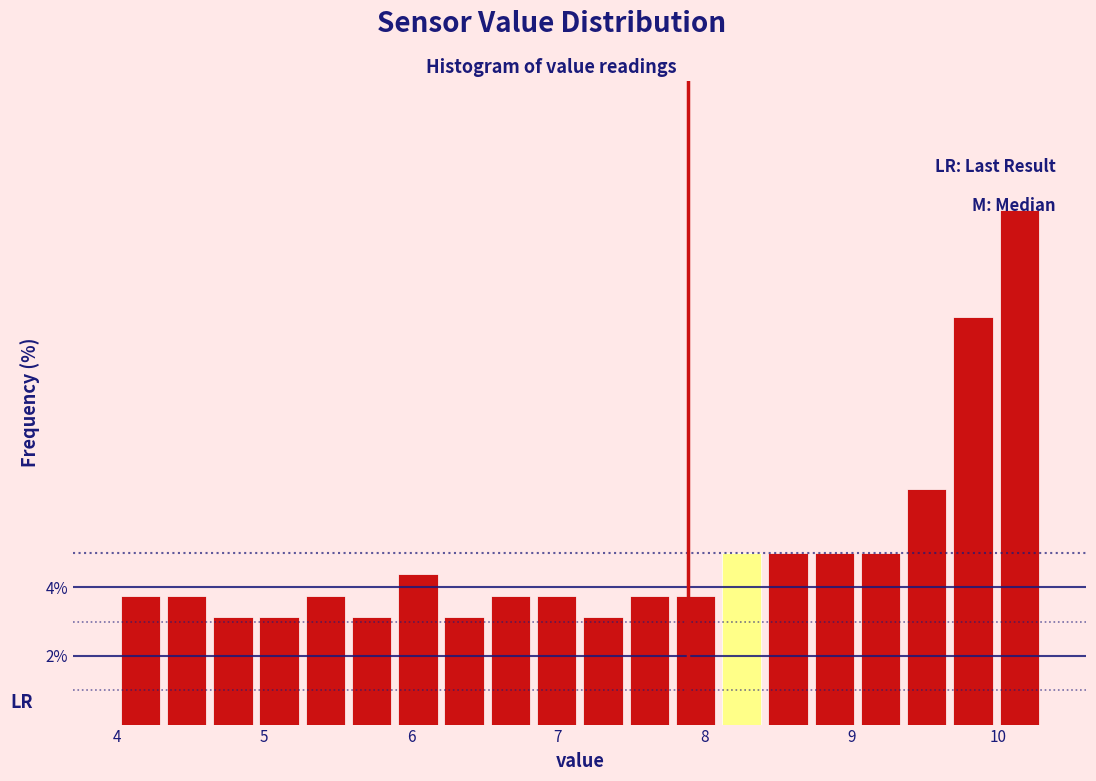

Read against the x-axis, roughly where is the centre of the tallest bar?

10.1